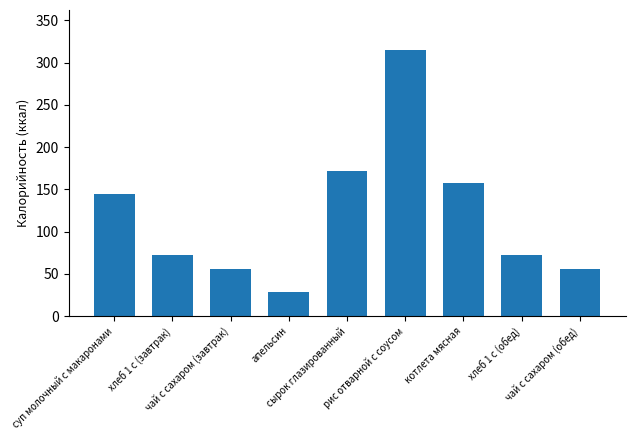

At which category does the chart reach its minimum across all series?

апельсин